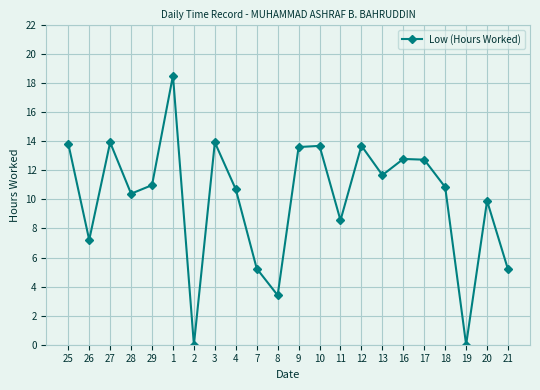

How many data points are above 10?

14